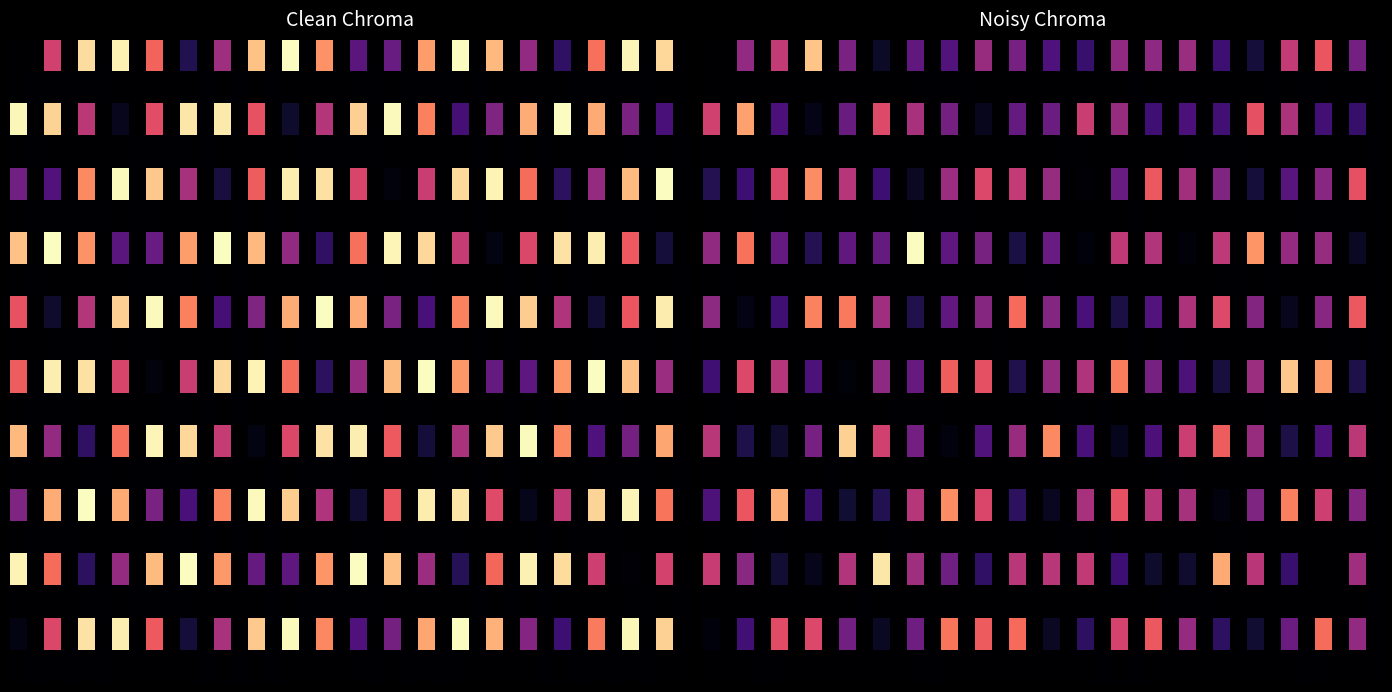

How many distinct data groups are displayed?

20